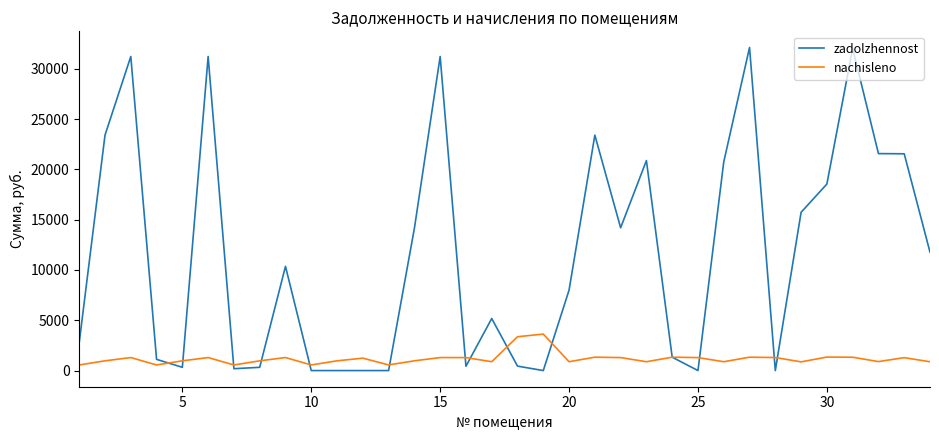

Which series has the widest spread of values?

zadolzhennost